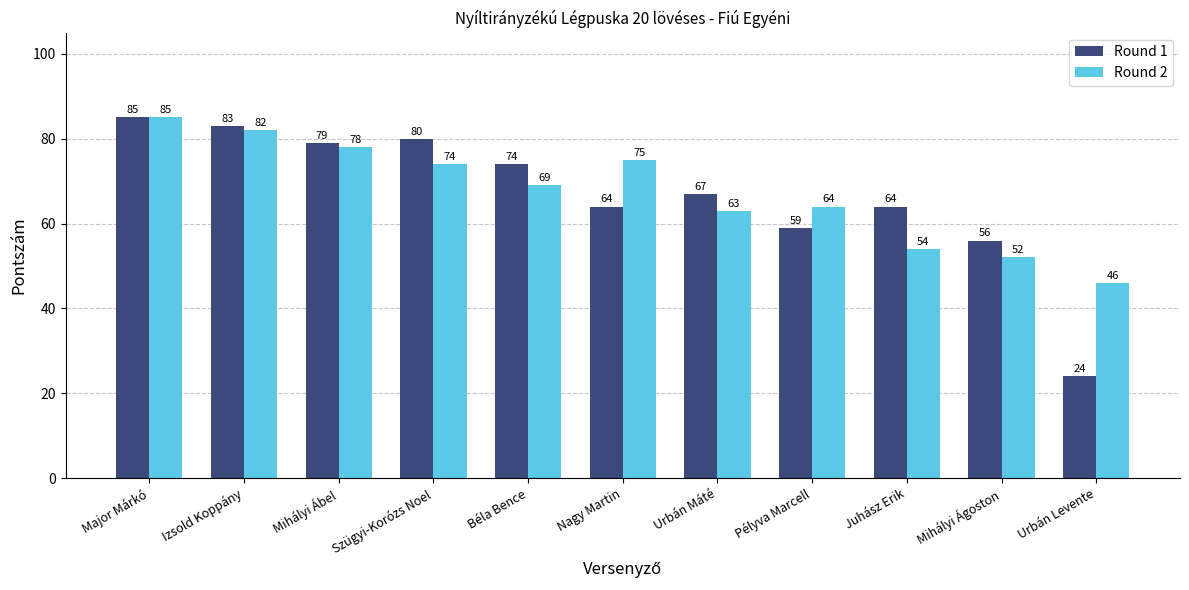

Are the bars grouped side by side (vs. stacked)?

Yes